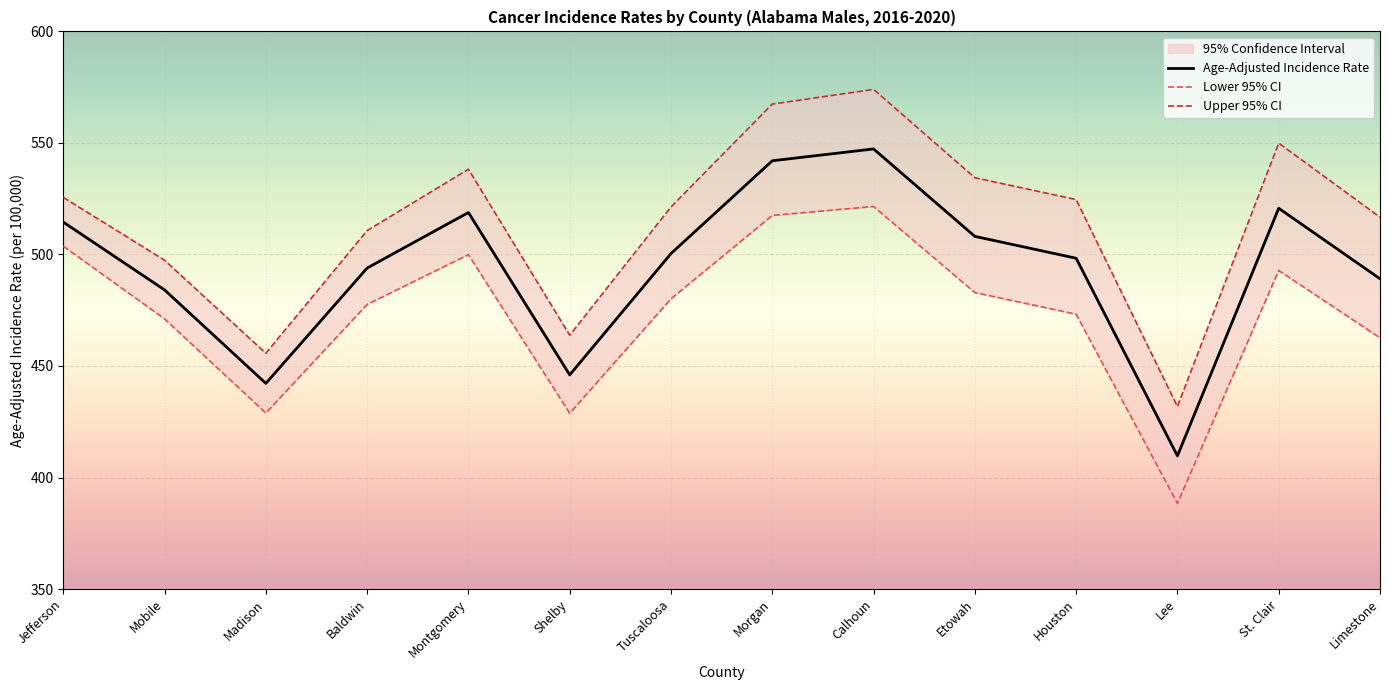

At which category does Lower 95% CI reach its first local valley?

Madison